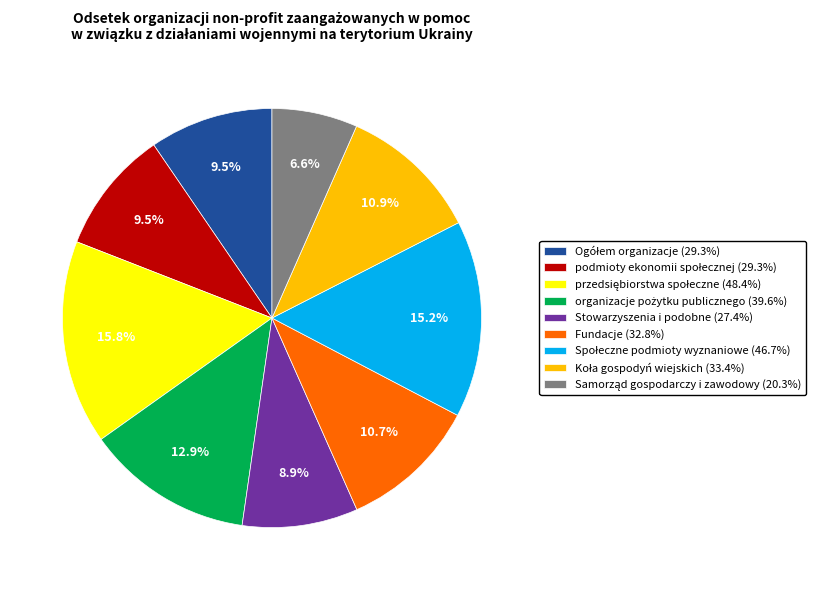

Does any single category account for the majority?

No